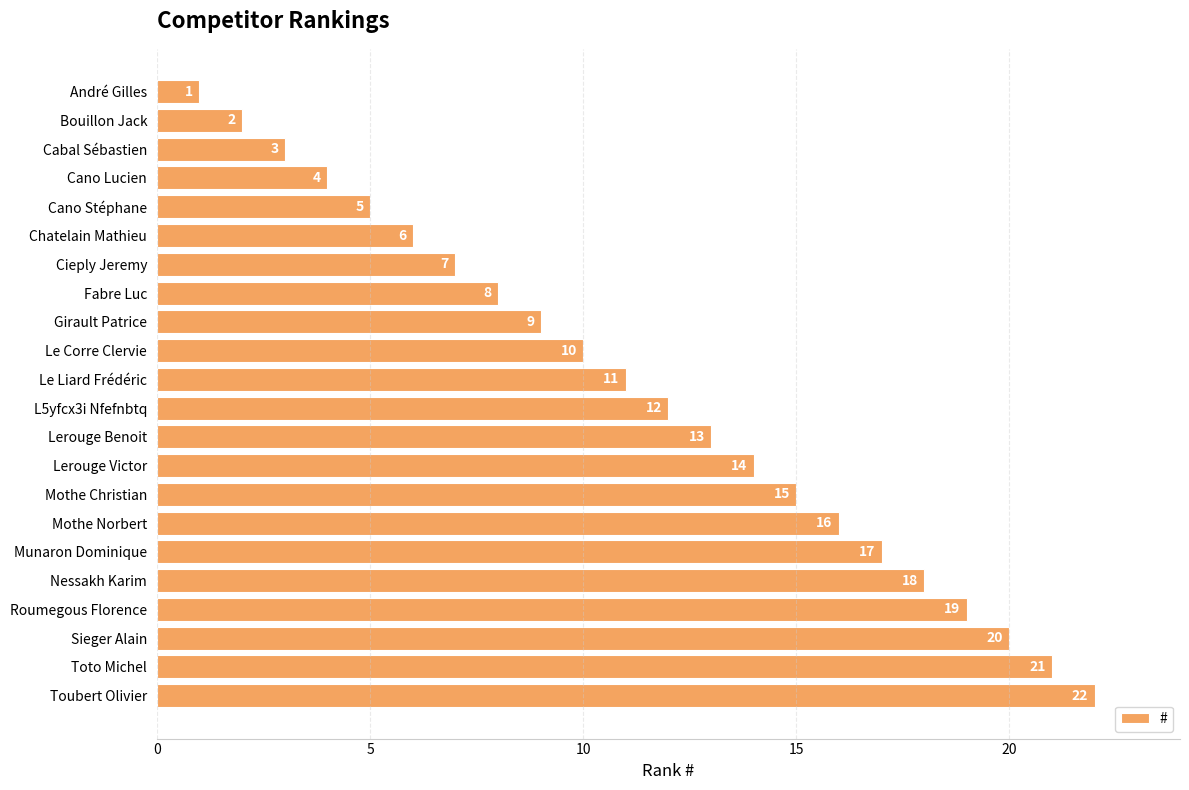

Count the number of data series in this chart.

1